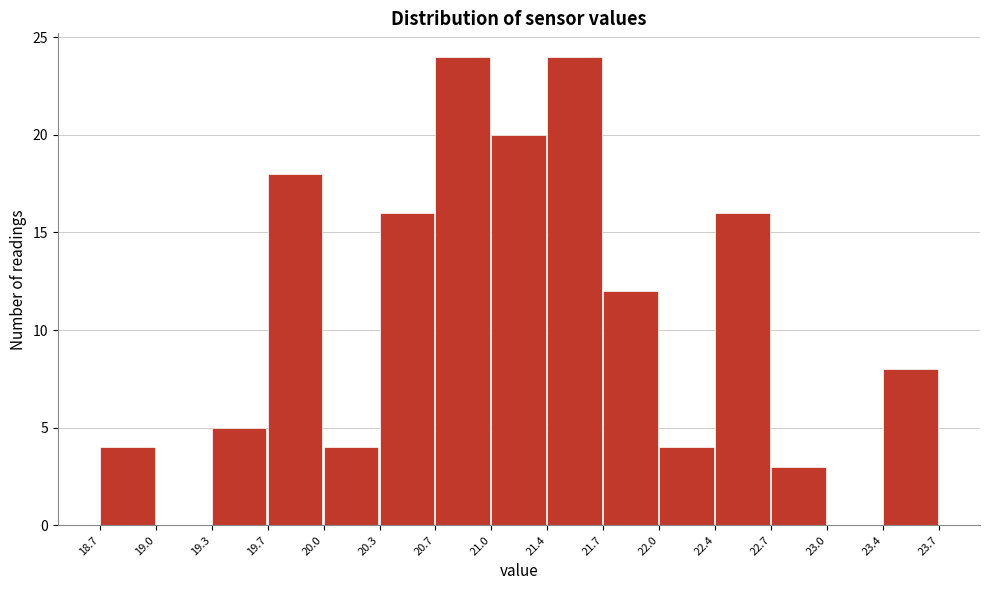

Reading left to right, list every bar in this chart as the range it spans on the x-axis followed by its height. The values are not printed on the chart, so give them approximately, as read against the axis.

18.7 to 19.0: 4
19.0 to 19.3: 0
19.3 to 19.7: 5
19.7 to 20.0: 18
20.0 to 20.3: 4
20.3 to 20.7: 16
20.7 to 21.0: 24
21.0 to 21.4: 20
21.4 to 21.7: 24
21.7 to 22.0: 12
22.0 to 22.4: 4
22.4 to 22.7: 16
22.7 to 23.0: 3
23.0 to 23.4: 0
23.4 to 23.7: 8